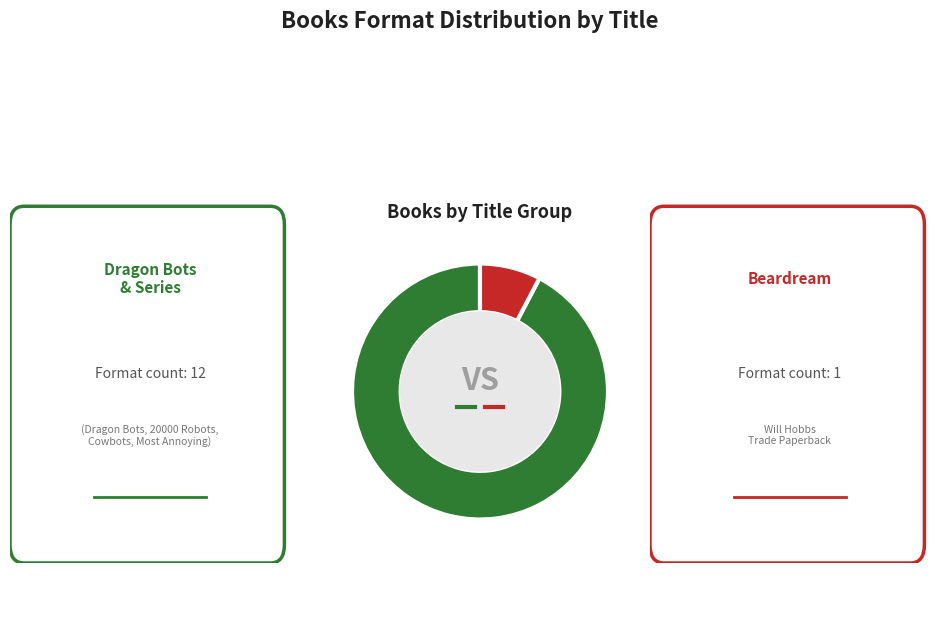

Does any single category account for the majority?

Yes